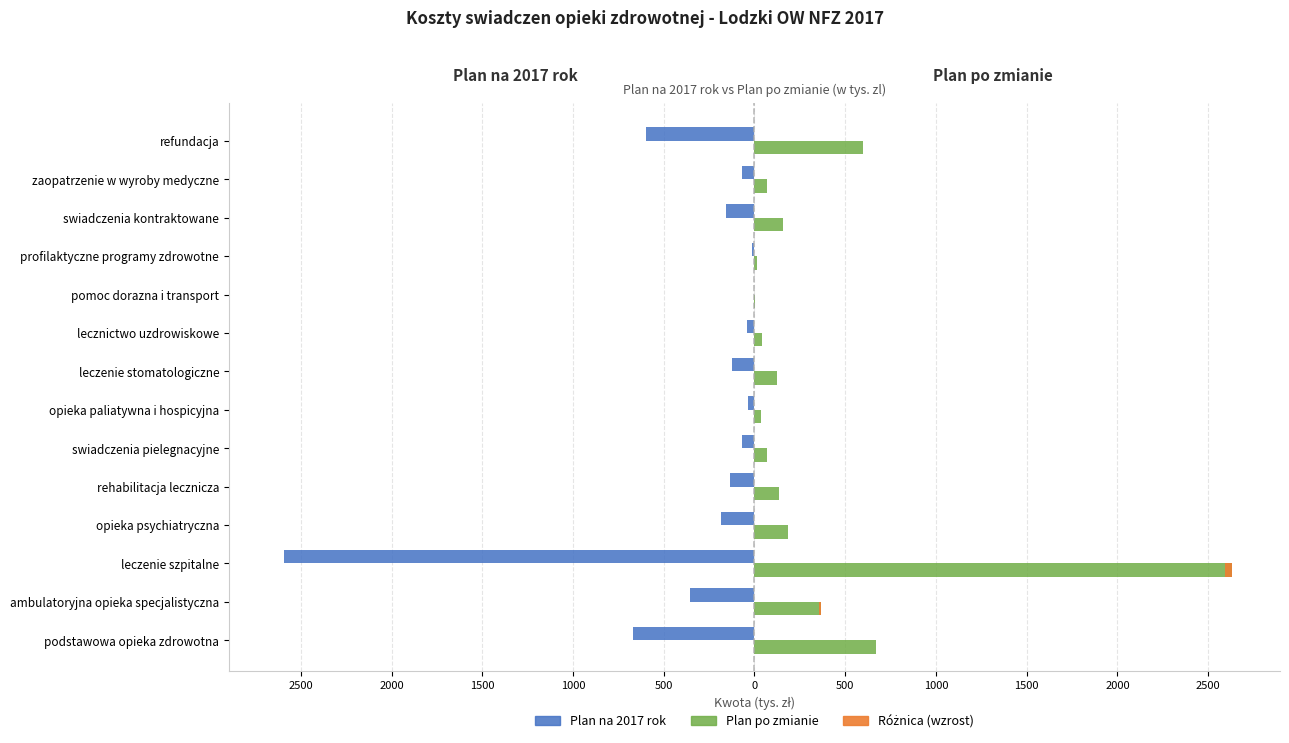

Which series has the largest total across all categories?

Plan po zmianie